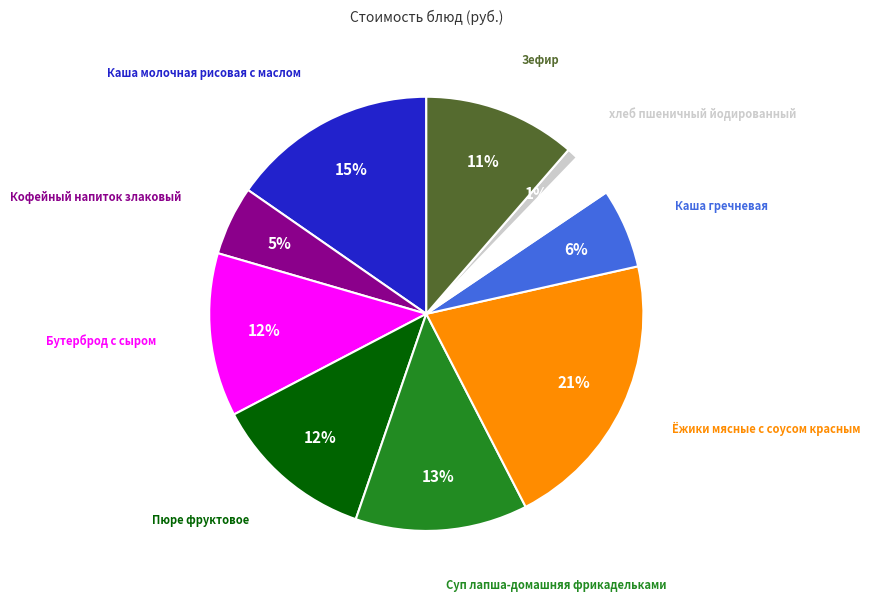

To the nearest percent, what is the average slice percentage?

10%